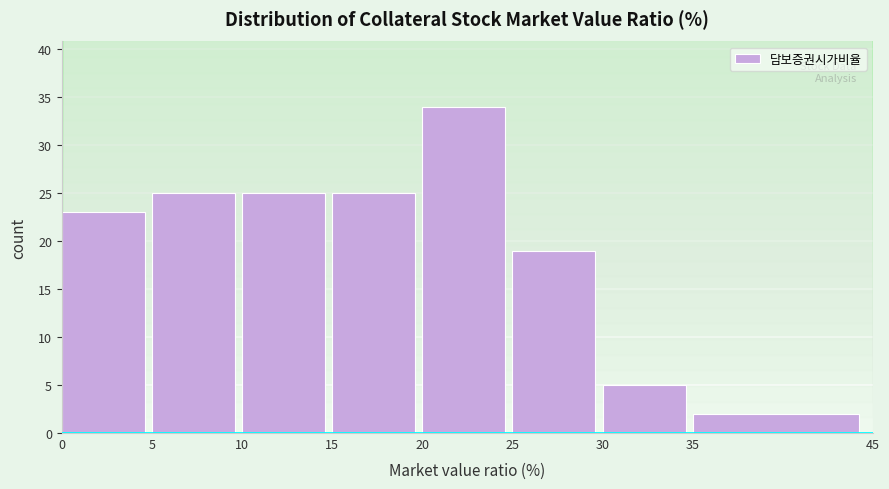

How tall is the bar that spans 25 to 30 on the x-axis? The values are not printed on the chart, so give them approximately, as read against the axis.

19